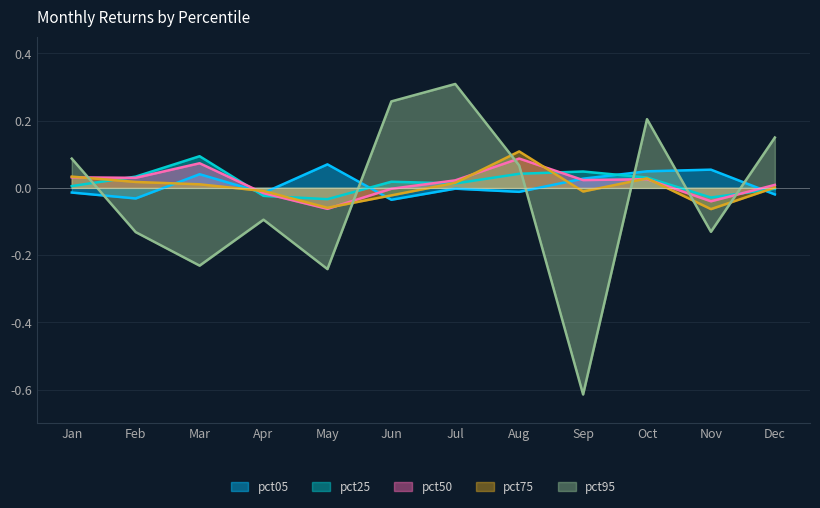

At which label does pct25 reach its minimum?

May